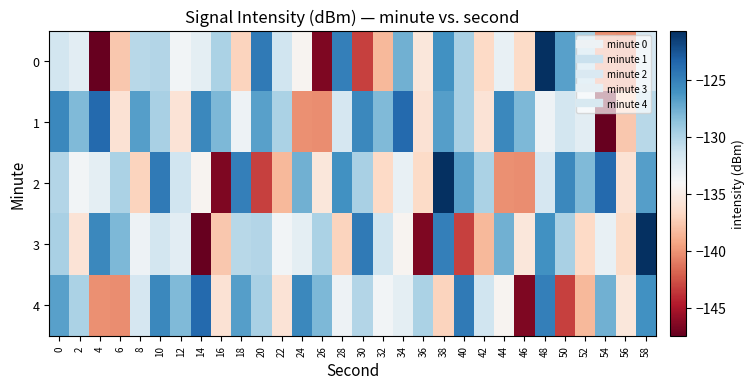

At which category is the sum across all series the highest?

38